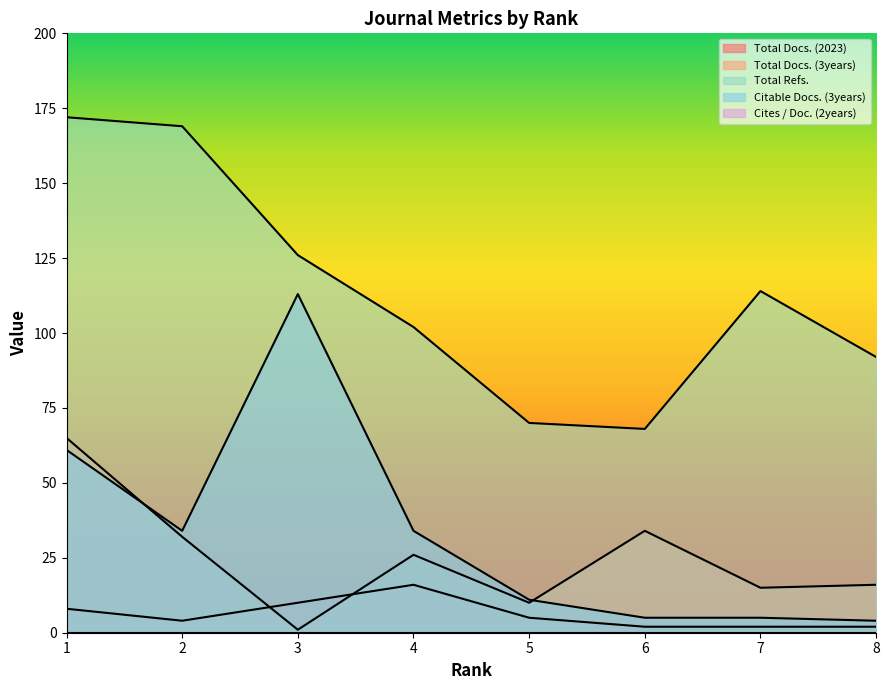

Does the chart have visible grid lines?

No